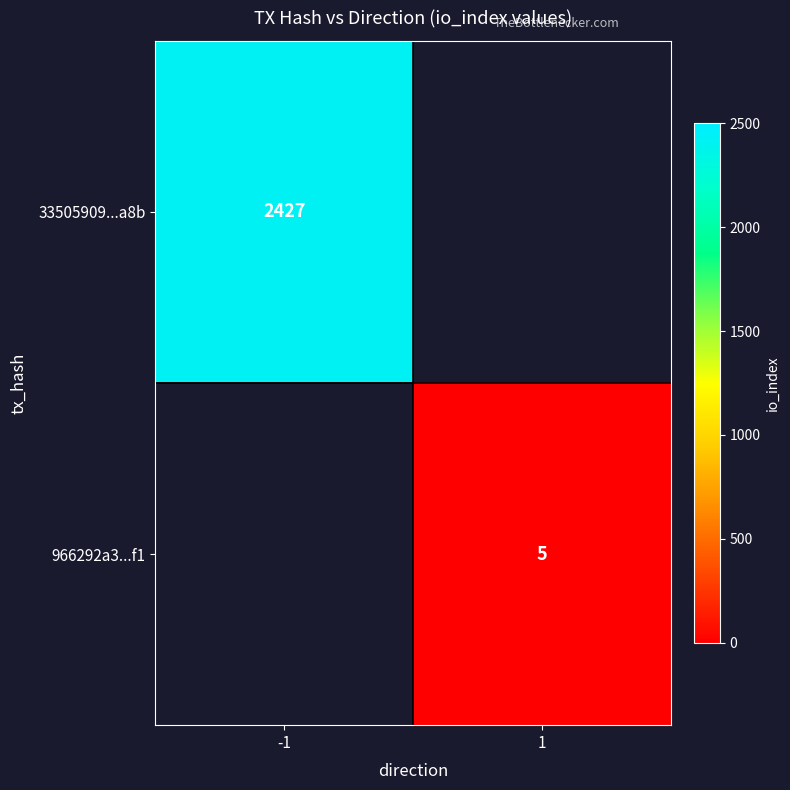

At how many categories does at least one series exceed 1511?

1